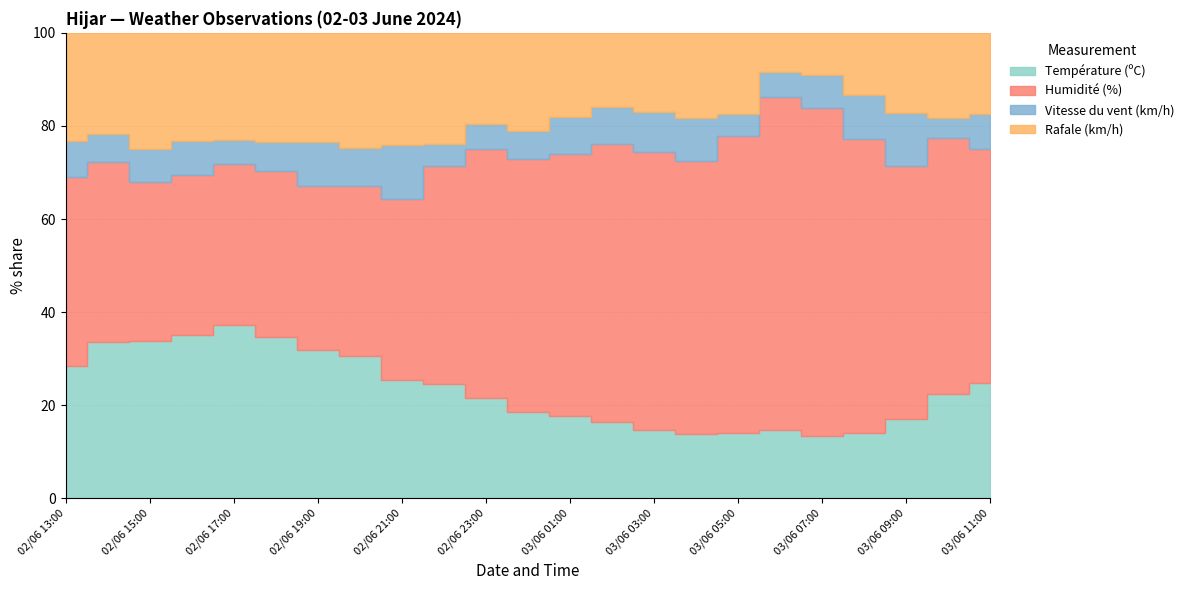

What is the lowest value of the Rafale (km/h) series?

8.0